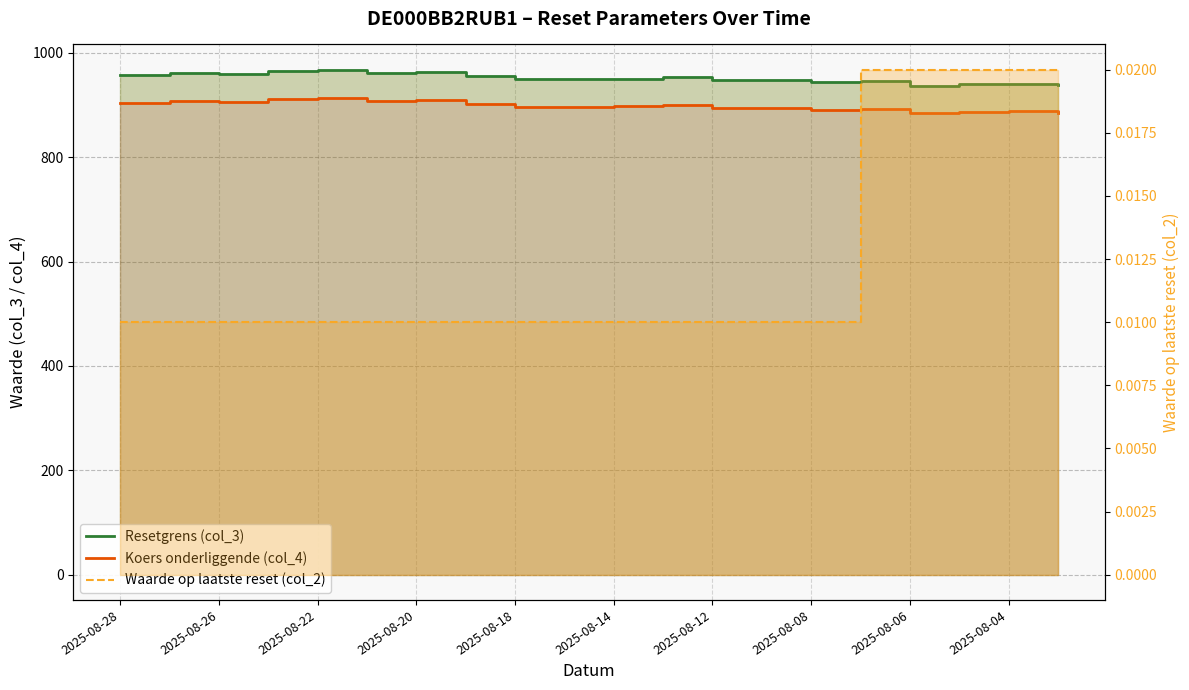

In Koers onderliggende (col_4), how many points are higher than both neighbors (excluding endpoints)?

6